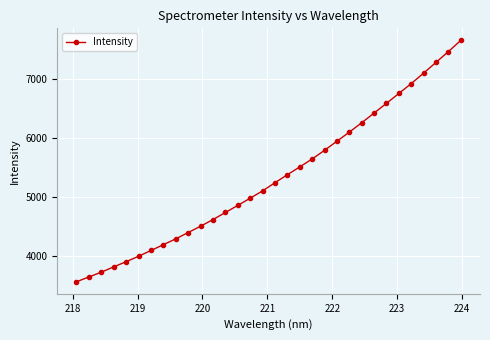

What is the value of the 3rd point from the left?

3728.1